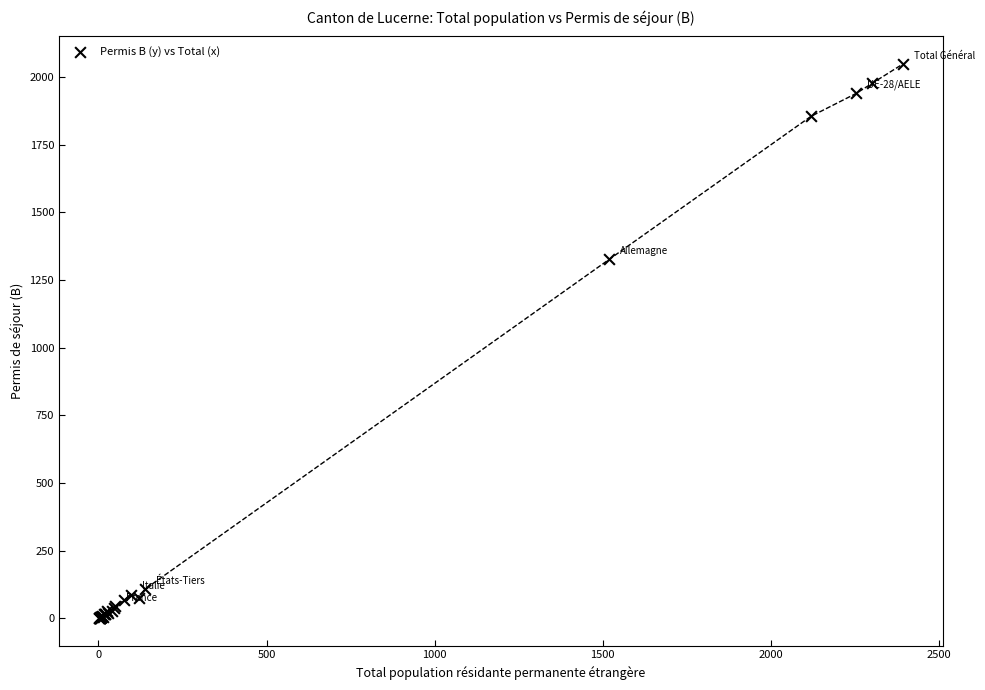

What Y value in the scatter plot is closest to 1024?

1326